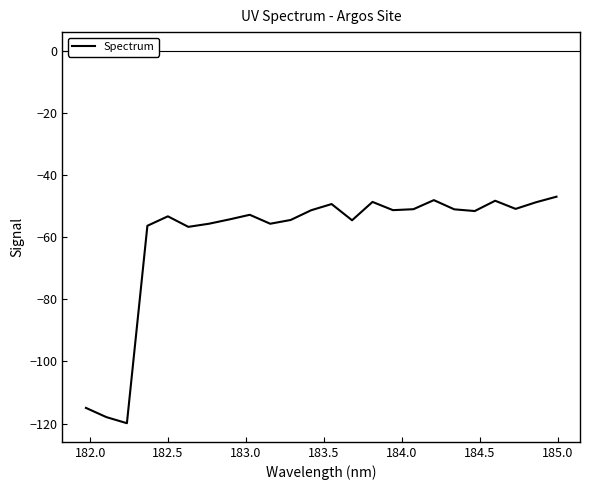

What is the greatest value displayed?

-47.0